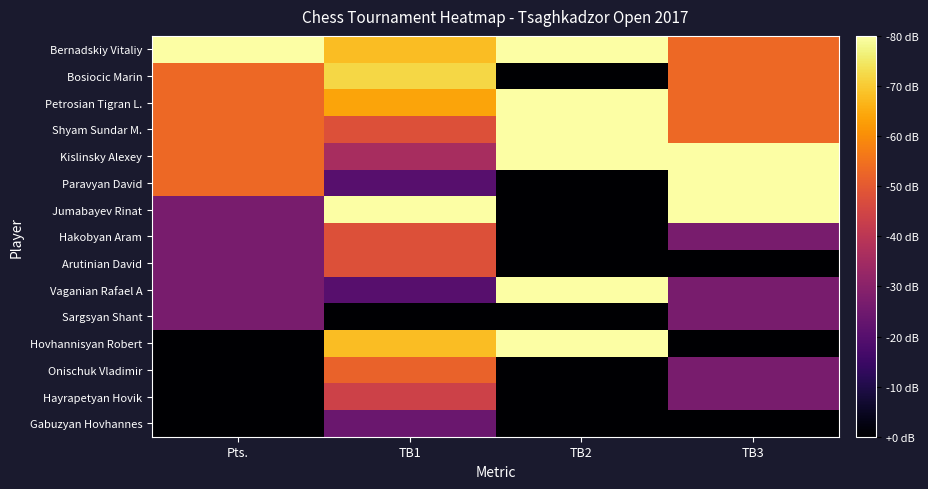

Reading left to right, extract all data points from this chart.

Bernadskiy Vitaliy: Pts.=1.0	TB1=0.8	TB2=1.0	TB3=0.7
Bosiocic Marin: Pts.=0.7	TB1=0.9	TB2=0.0	TB3=0.7
Petrosian Tigran L.: Pts.=0.7	TB1=0.8	TB2=1.0	TB3=0.7
Shyam Sundar M.: Pts.=0.7	TB1=0.6	TB2=1.0	TB3=0.7
Kislinsky Alexey: Pts.=0.7	TB1=0.5	TB2=1.0	TB3=1.0
Paravyan David: Pts.=0.7	TB1=0.2	TB2=0.0	TB3=1.0
Jumabayev Rinat: Pts.=0.3	TB1=1.0	TB2=0.0	TB3=1.0
Hakobyan Aram: Pts.=0.3	TB1=0.6	TB2=0.0	TB3=0.3
Arutinian David: Pts.=0.3	TB1=0.6	TB2=0.0	TB3=0.0
Vaganian Rafael A: Pts.=0.3	TB1=0.2	TB2=1.0	TB3=0.3
Sargsyan Shant: Pts.=0.3	TB1=0.0	TB2=0.0	TB3=0.3
Hovhannisyan Robert: Pts.=0.0	TB1=0.8	TB2=1.0	TB3=0.0
Onischuk Vladimir: Pts.=0.0	TB1=0.7	TB2=0.0	TB3=0.3
Hayrapetyan Hovik: Pts.=0.0	TB1=0.6	TB2=0.0	TB3=0.3
Gabuzyan Hovhannes: Pts.=0.0	TB1=0.3	TB2=0.0	TB3=0.0